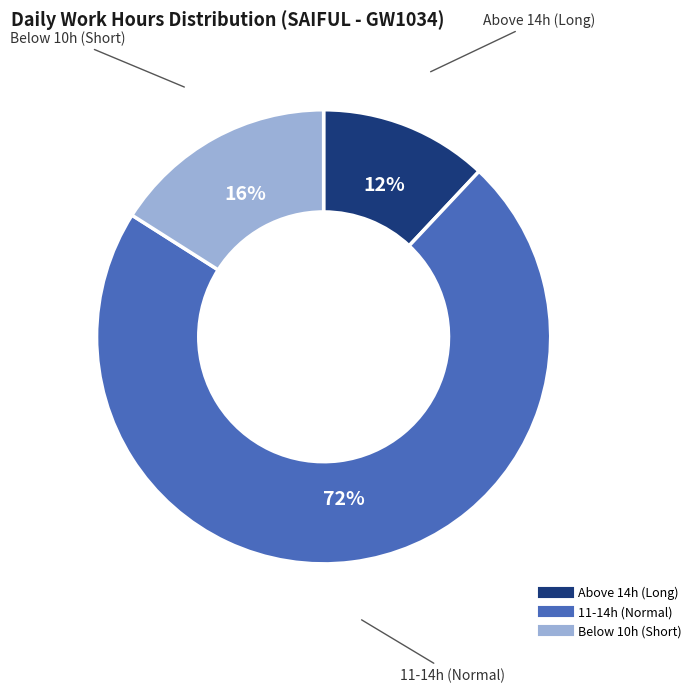

To the nearest percent, what is the difference between the largest and smallest slice percentages?

60%